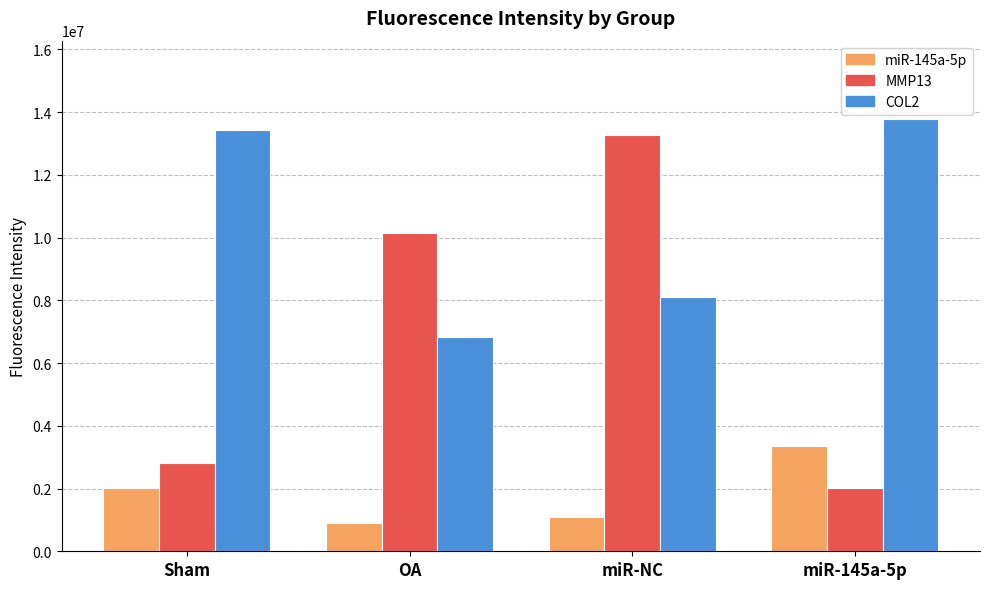

Reading left to right, extract all data points from this chart.

miR-145a-5p: Sham=2023255.3	OA=886169.3	miR-NC=1106764.2	miR-145a-5p=3363649.2
MMP13: Sham=2822488.8	OA=10144738.2	miR-NC=13258668.3	miR-145a-5p=2021062.0
COL2: Sham=13420731.5	OA=6830160.8	miR-NC=8108852.5	miR-145a-5p=13797472.2